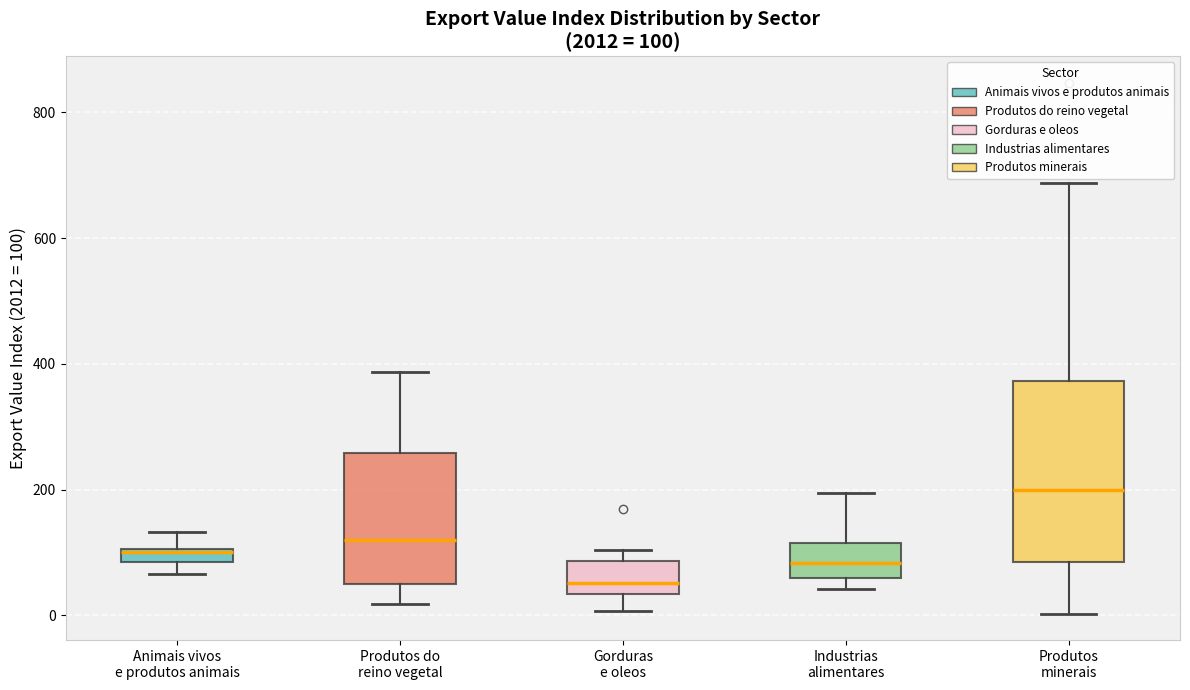

Comparing the boxes themselves (not the whiskers), which one is the tallest?

Produtos minerais